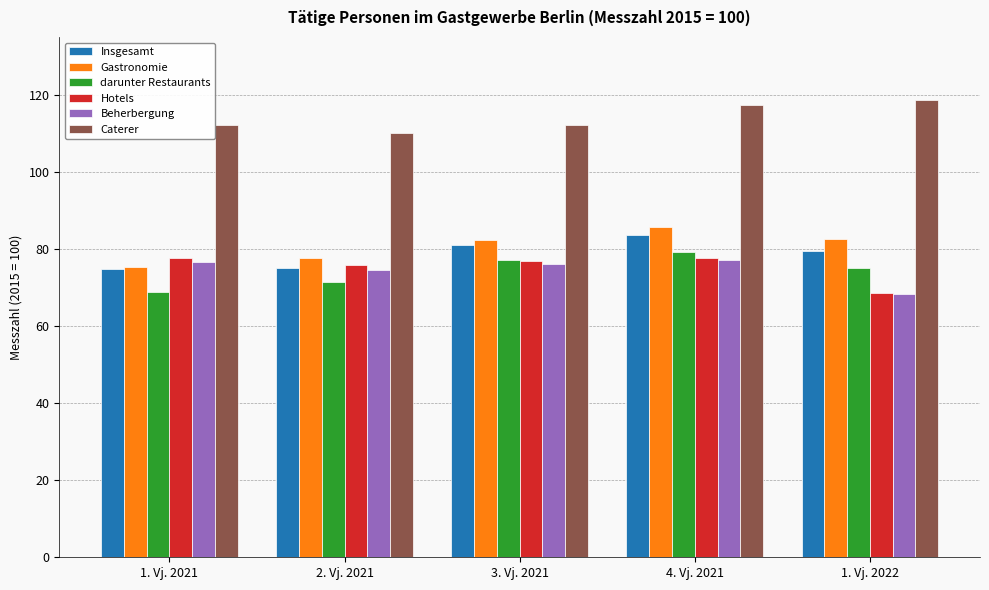

Which category has the highest value in the darunter Restaurants series?

4. Vj. 2021